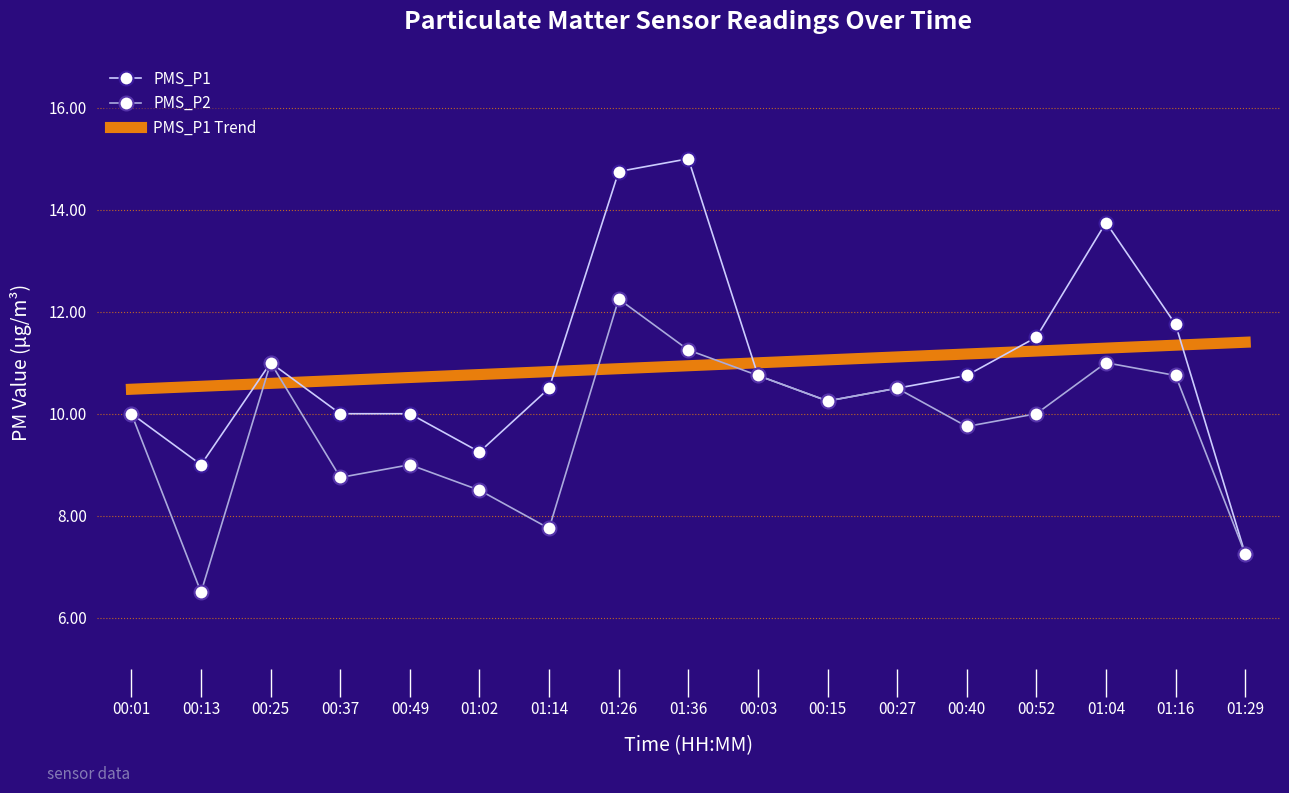

Is it true that PMS_P1 equals 23.0 at 01:36?

False